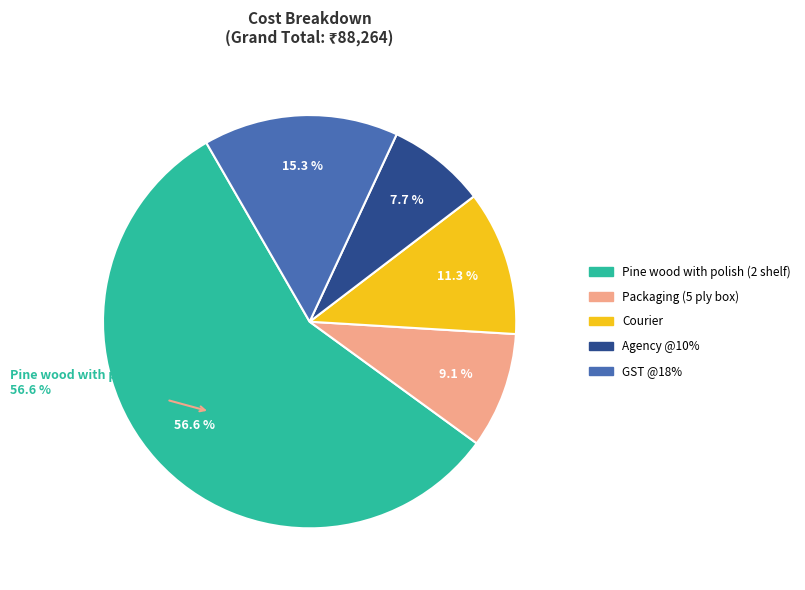

To the nearest percent, what percentage of the pie is Courier?

11%